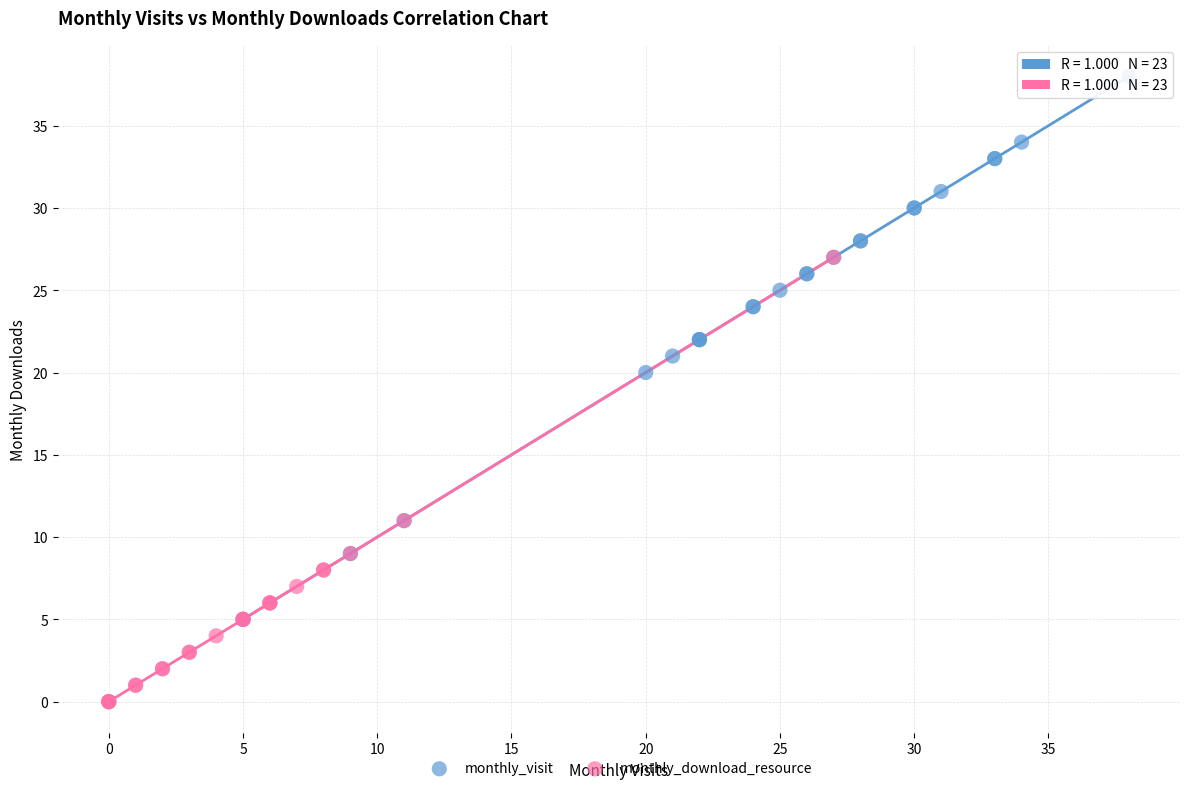

Which series contains the highest Y value?

monthly_visit